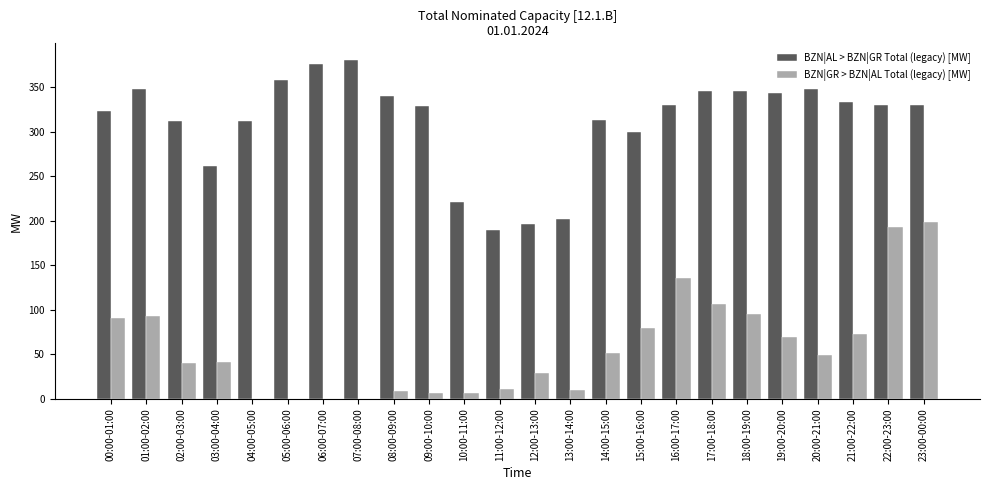

What is the sum of all BZN|AL > BZN|GR Total (legacy) [MW] values?

7465